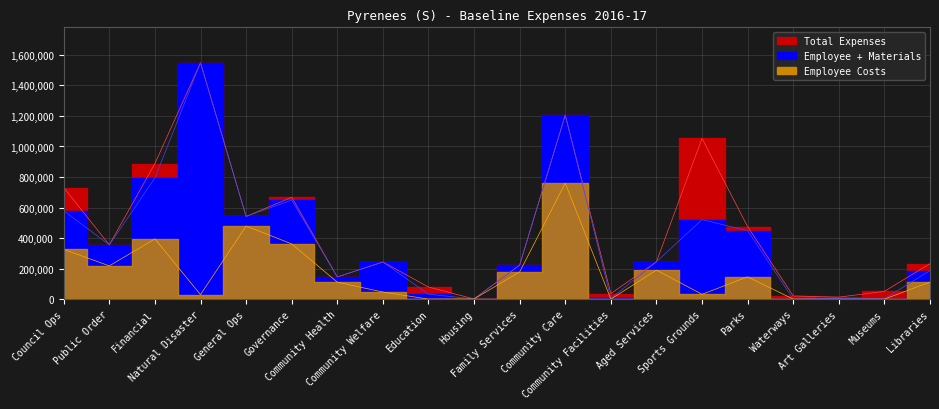

What is the smallest value displayed?

1200